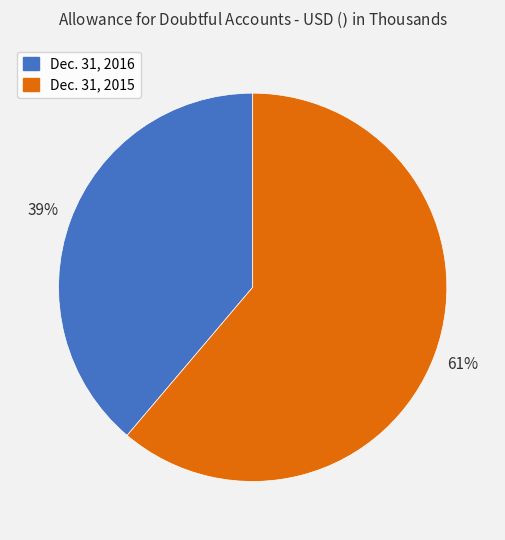

To the nearest percent, what is the combined percentage of Dec. 31, 2016 and Dec. 31, 2015?

100%